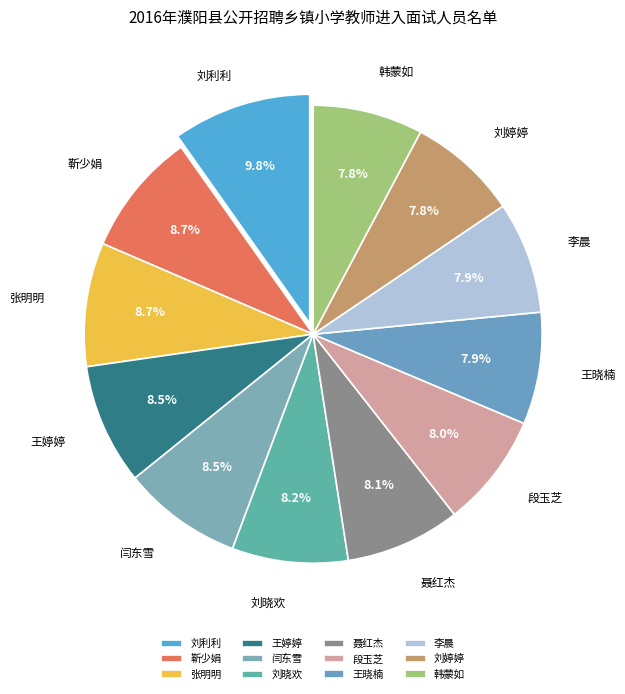

The 段玉芝 slice represents 18% of the pie. True or false?

False